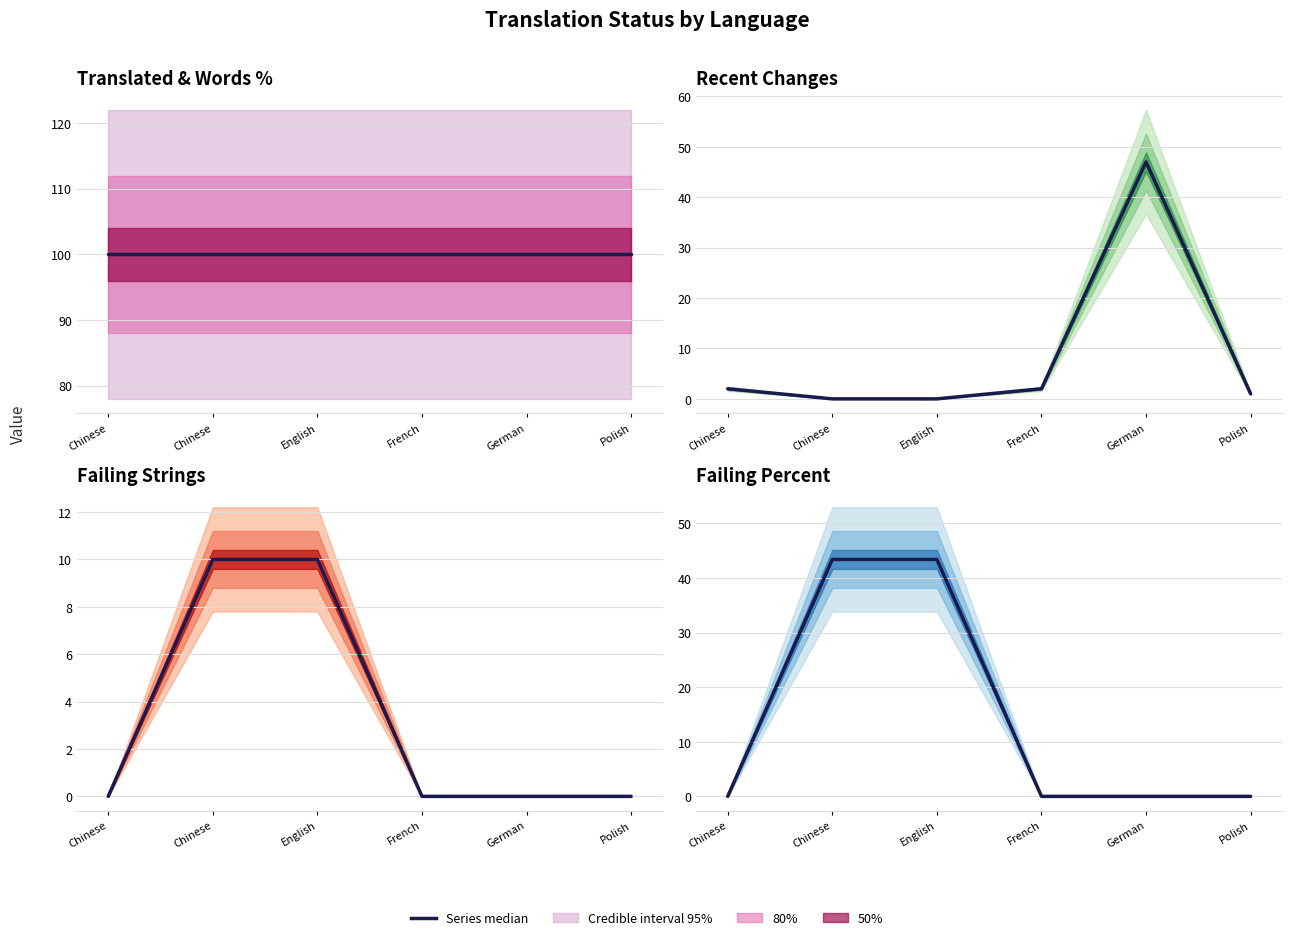

Reading left to right, transcribe all the data shown in this chart.

translated_percent: Chinese=100.0	Chinese=100.0	English=100.0	French=100.0	German=100.0	Polish=100.0
recent_changes: Chinese=2.0	Chinese=0.0	English=0.0	French=2.0	German=47.0	Polish=1.0
failing: Chinese=0.0	Chinese=10.0	English=10.0	French=0.0	German=0.0	Polish=0.0
failing_percent: Chinese=0.0	Chinese=43.4	English=43.4	French=0.0	German=0.0	Polish=0.0